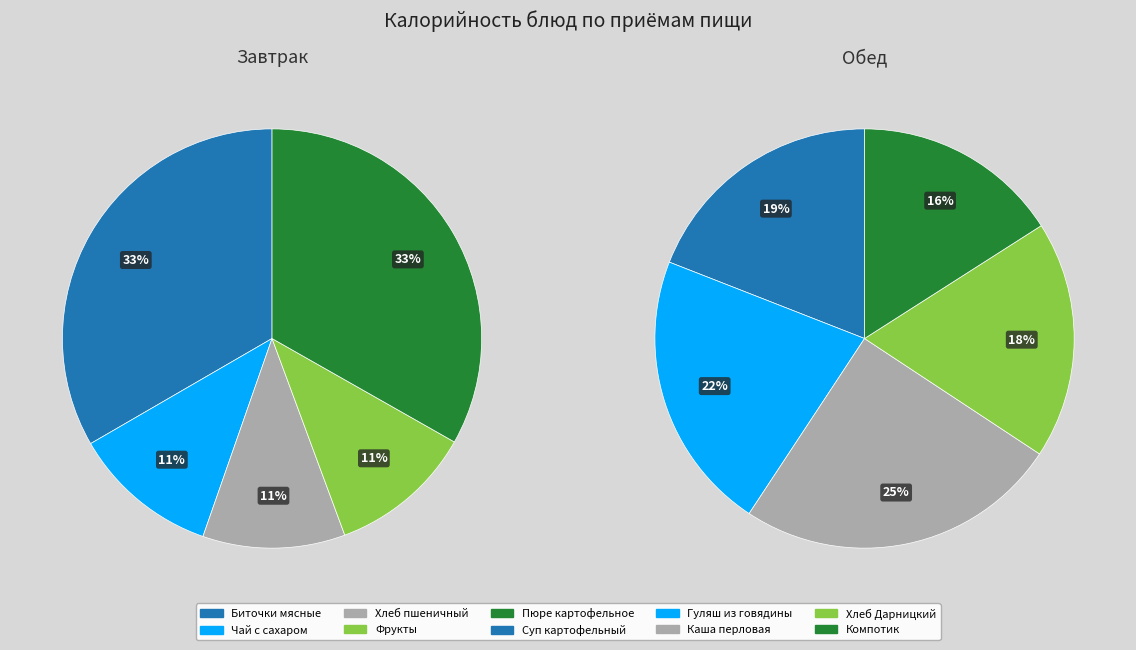

Is Фрукты в ассортименте the majority of the pie?

No